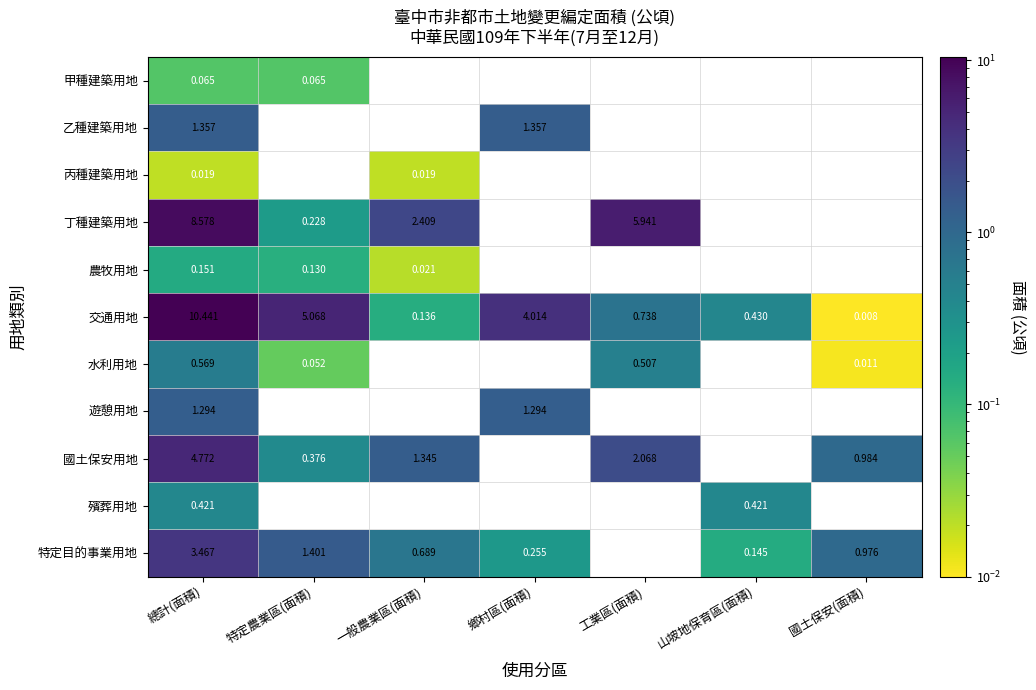

Is the value of 水利用地 at 一般農業區(面積) greater than the value of 國土保安用地 at 國土保安(面積)?

No